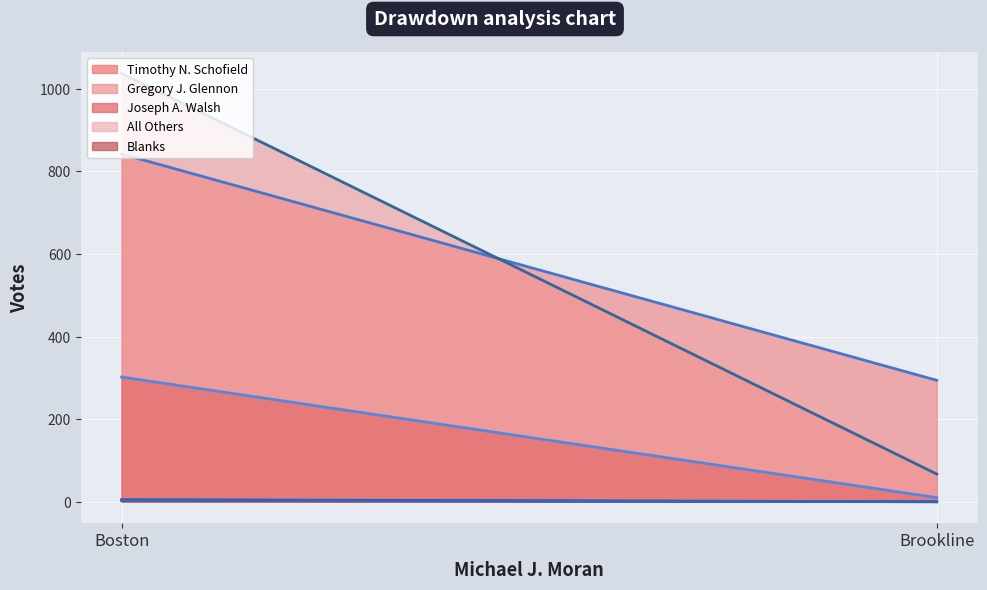

Which series has the widest spread of values?

Gregory J. Glennon (line)